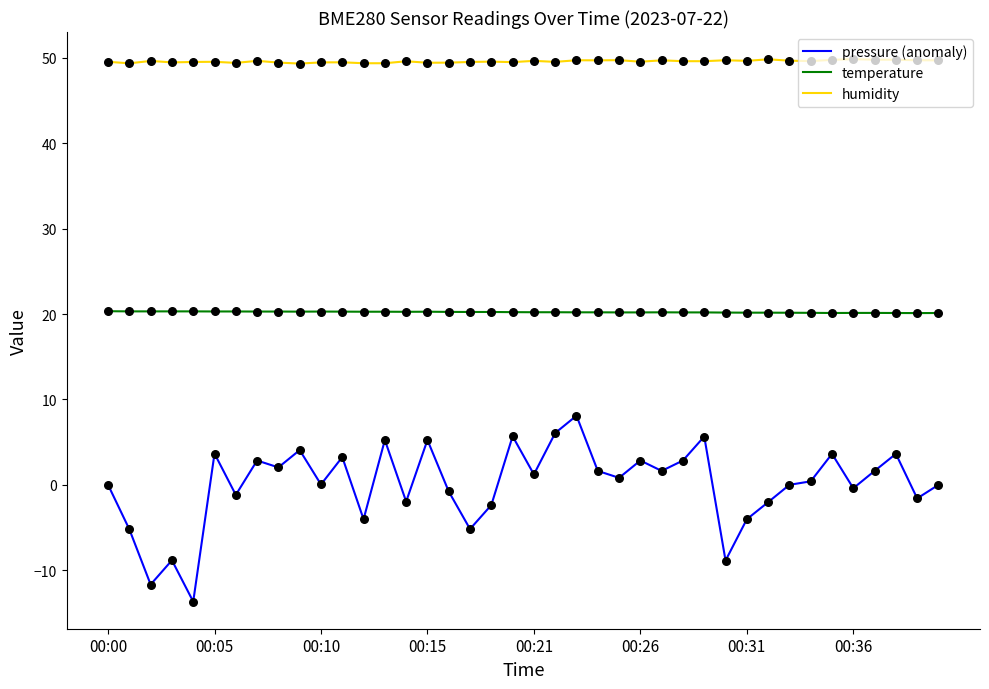

Which series has the largest total across all categories?

humidity